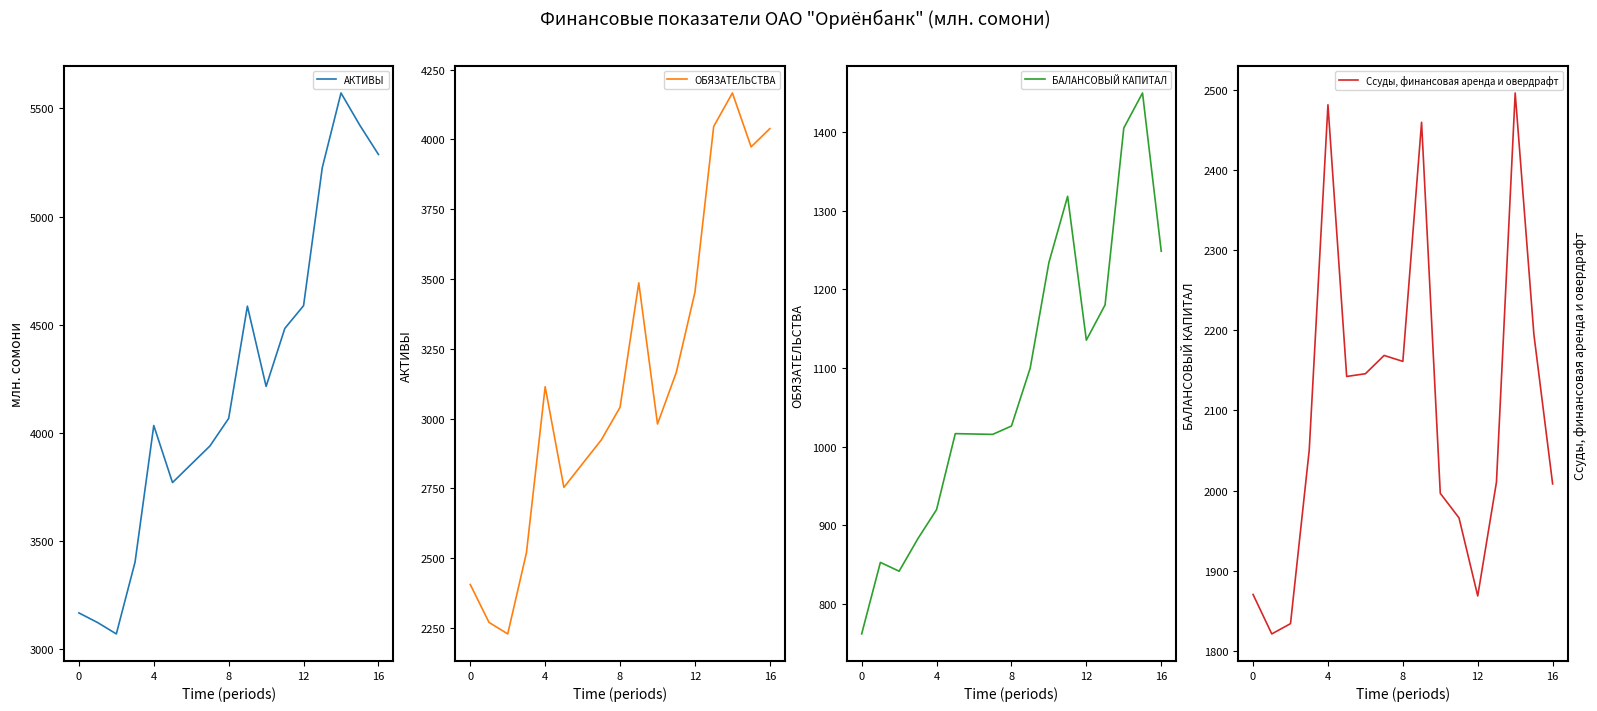

What is the minimum value for ОБЯЗАТЕЛЬСТВА?

2229.2